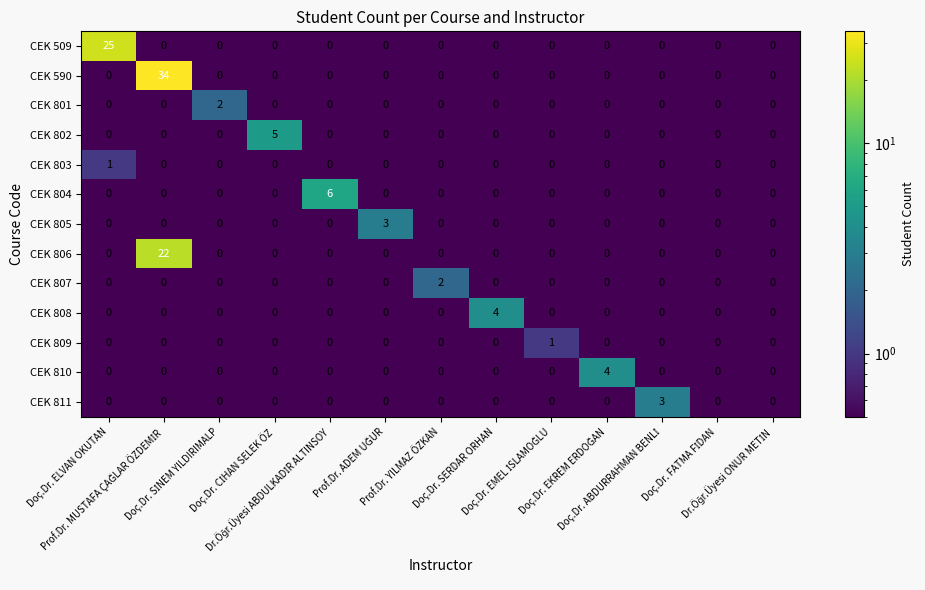

What is the greatest value displayed?

34